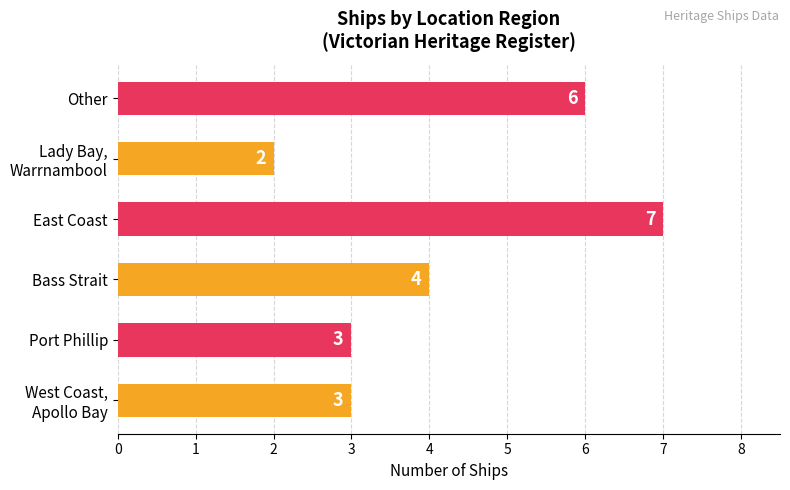

What is the sum of all values?

25